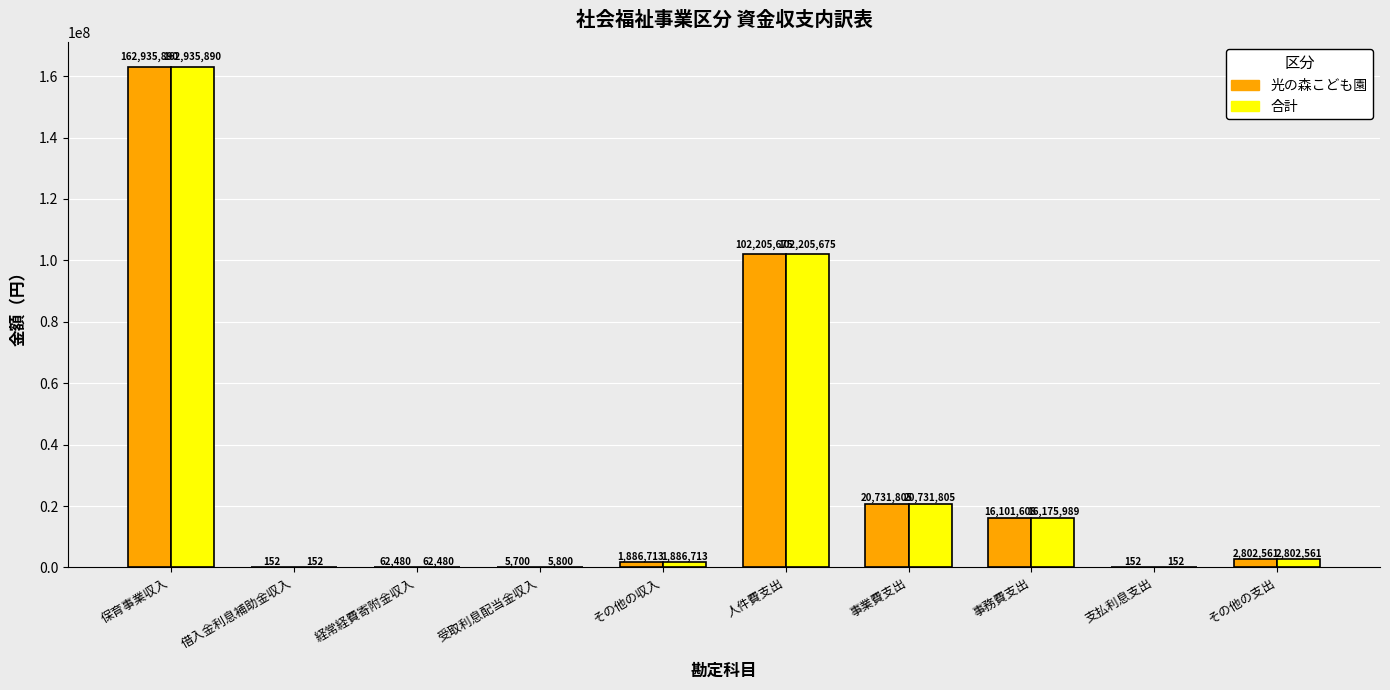

Between 借入金利息補助金収入 and 事務費支出, which series saw the biggest shift?

合計